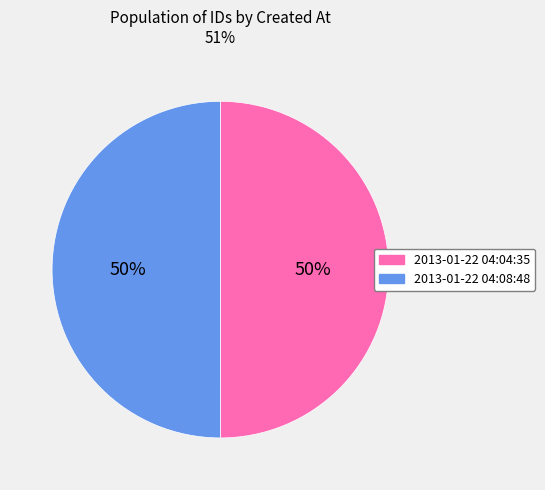

The 2013-01-22 04:04:35 slice represents 38% of the pie. True or false?

False